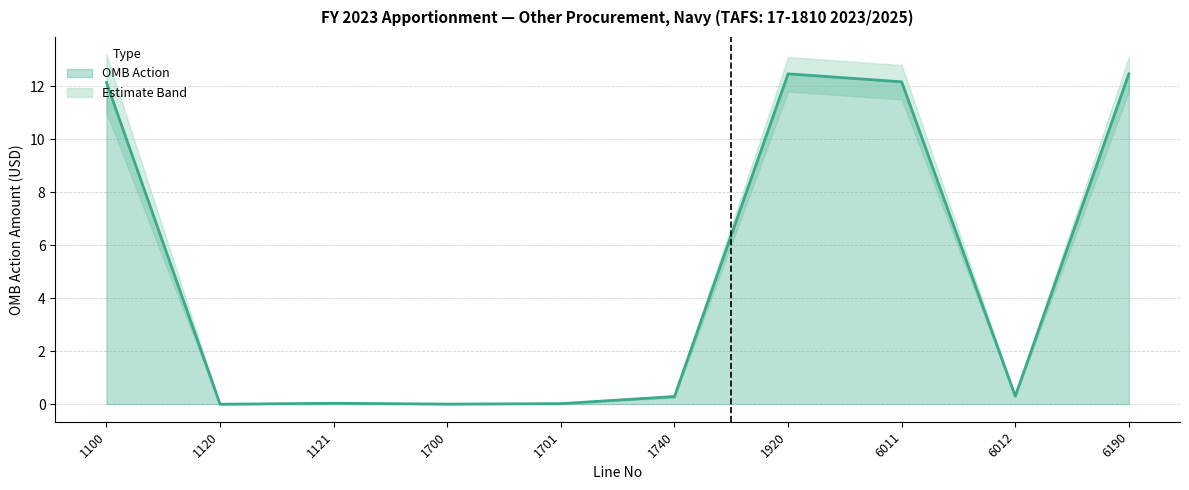

What is the greatest value displayed?

12.5